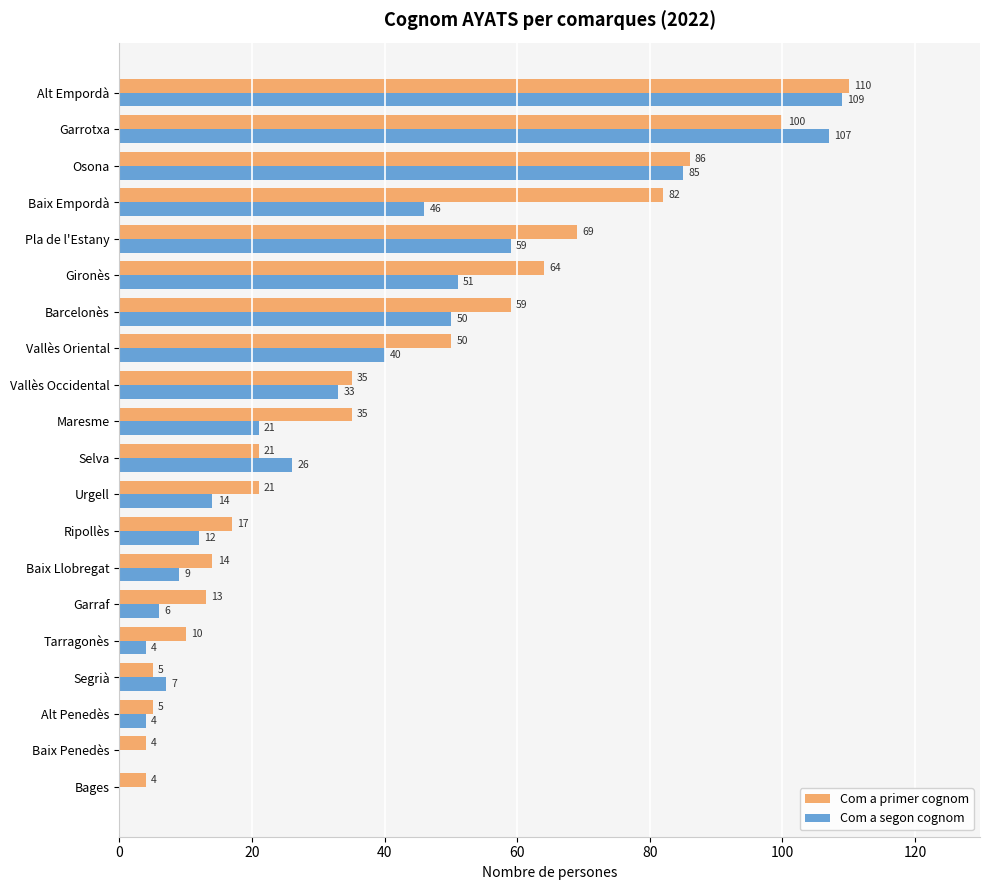

What is the highest value of the Com a primer cognom series?

110